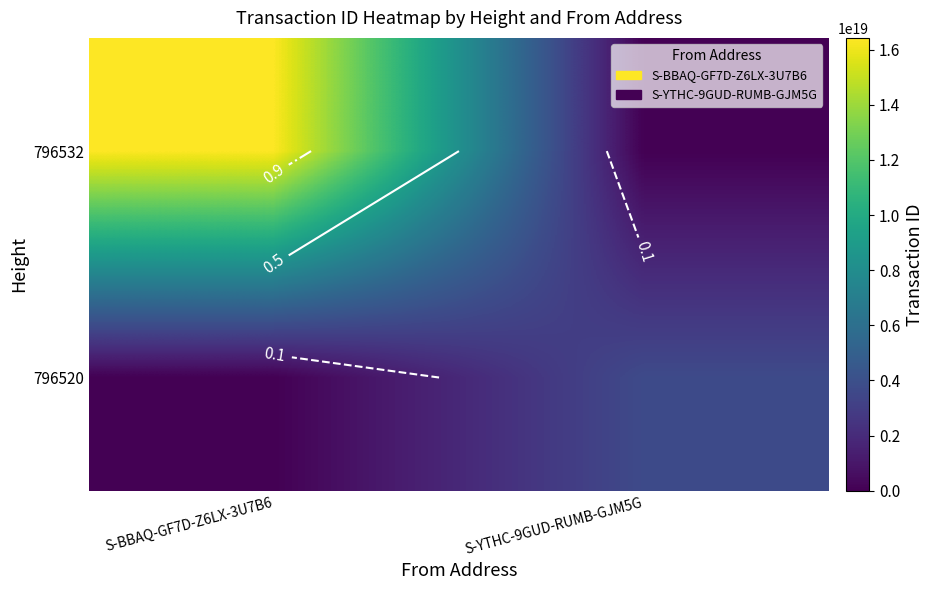

Rank the series by their maximum value, from highest to lowest.

796532, 796520